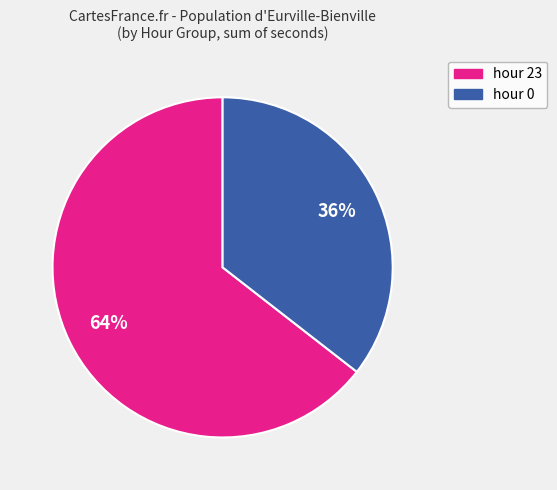

How many slices are in this pie chart?

2